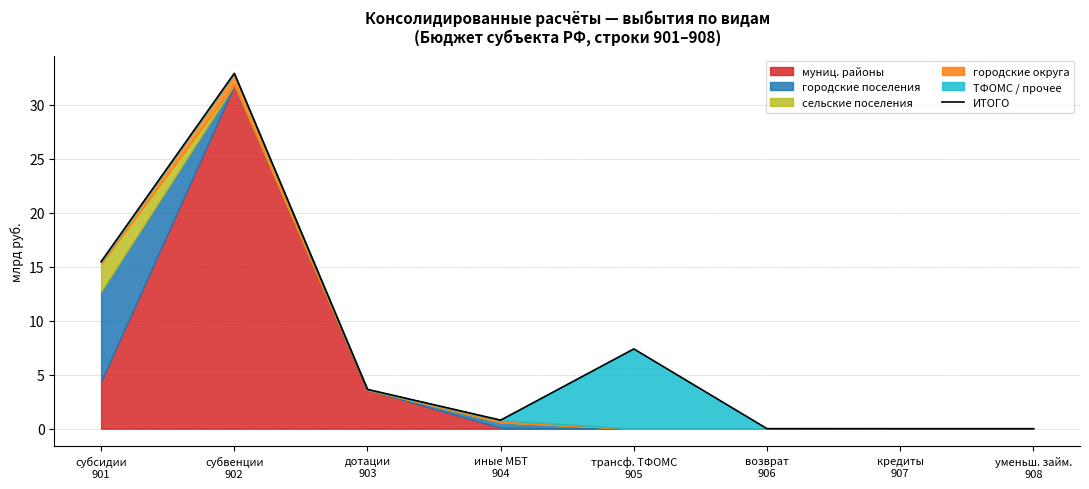

Reading left to right, extract all data points from this chart.

субсидии
901=15.5	субвенции
902=32.9	дотации
903=3.6	иные МБТ
904=0.8	трансф. ТФОМС
905=7.4	возврат
906=0.0	кредиты
907=0.0	уменьш. займ.
908=0.0